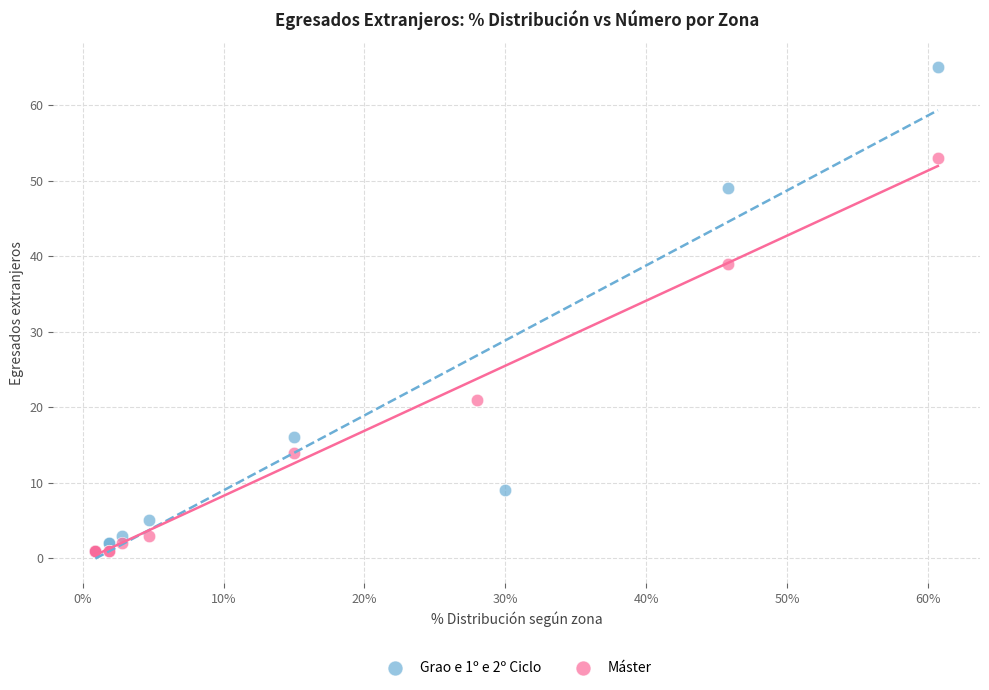

Which series reaches the maximum Y coordinate?

Grao e 1º e 2º Ciclo